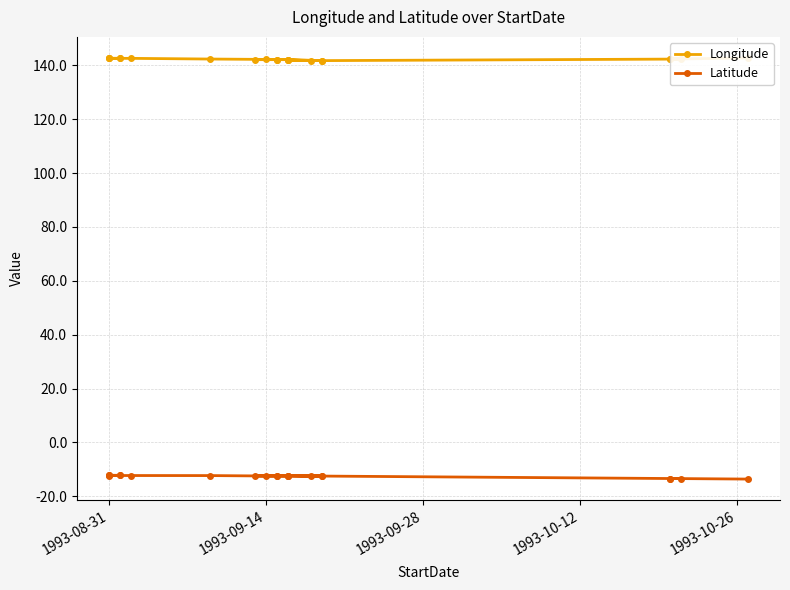

True or false: Longitude and Latitude cross at least once.

False